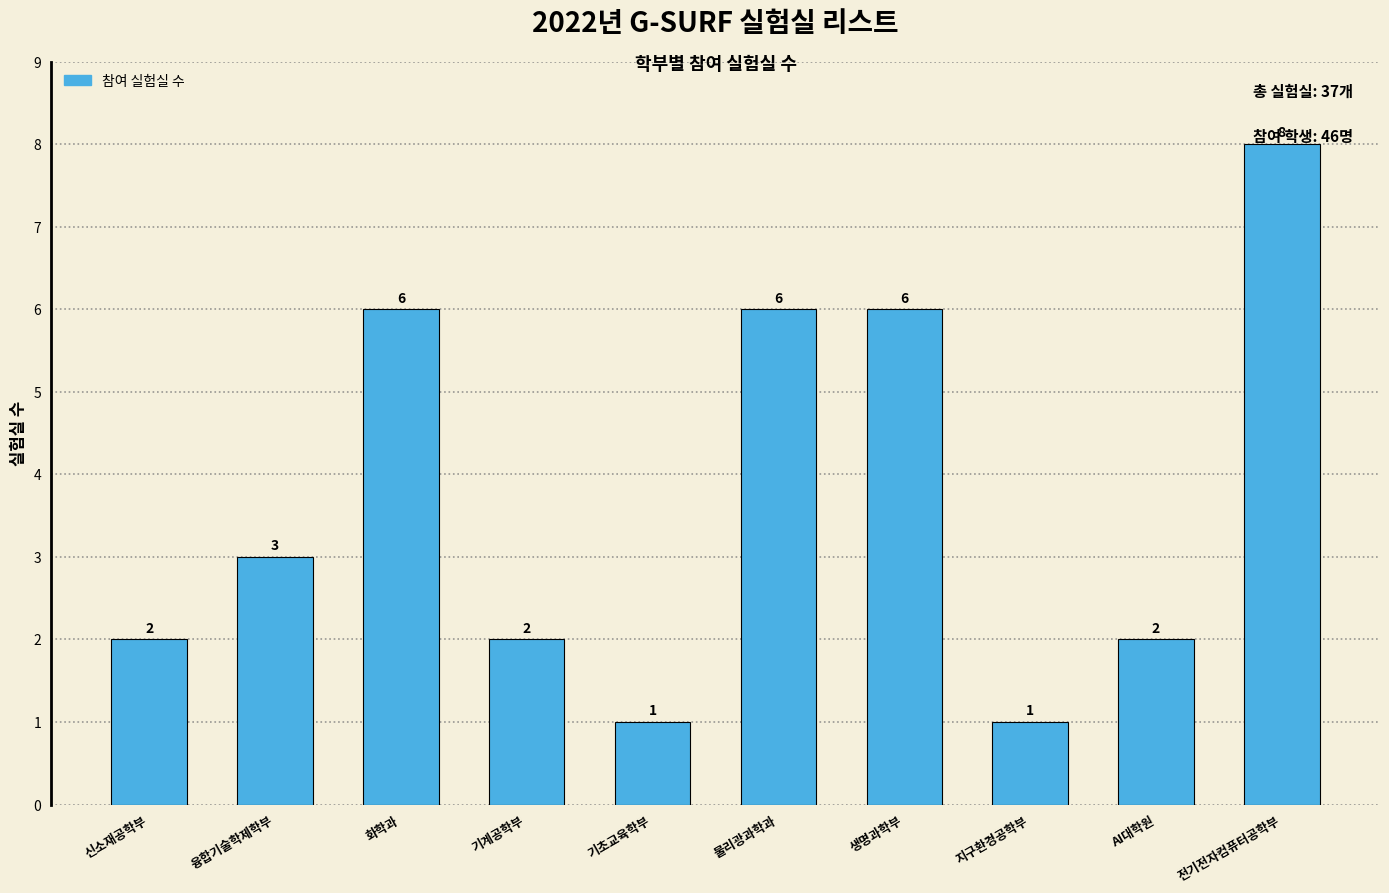

Is it true that the value at 융합기술학제학부 is 1?

False